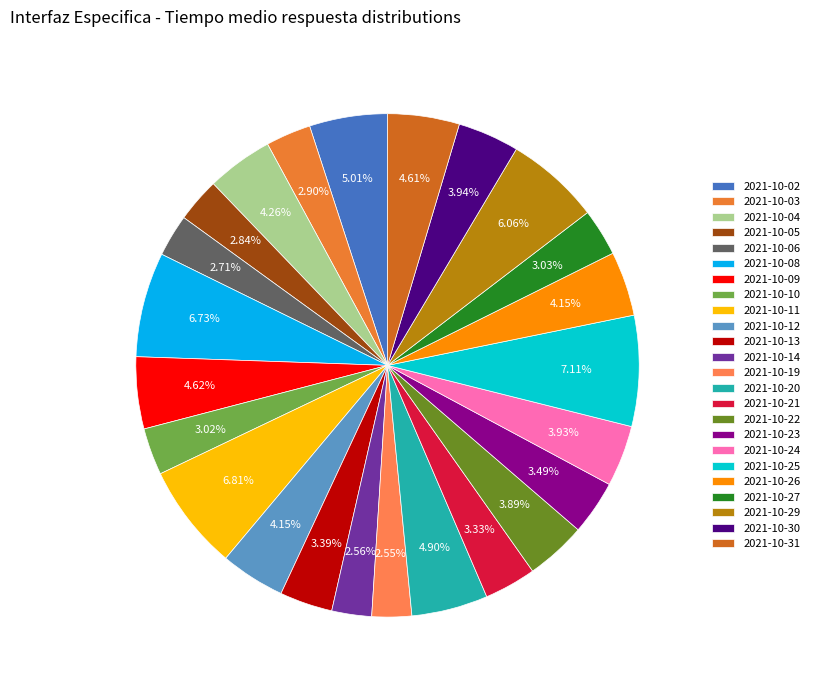

True or false: 2021-10-12 accounts for 18% of the total.

False